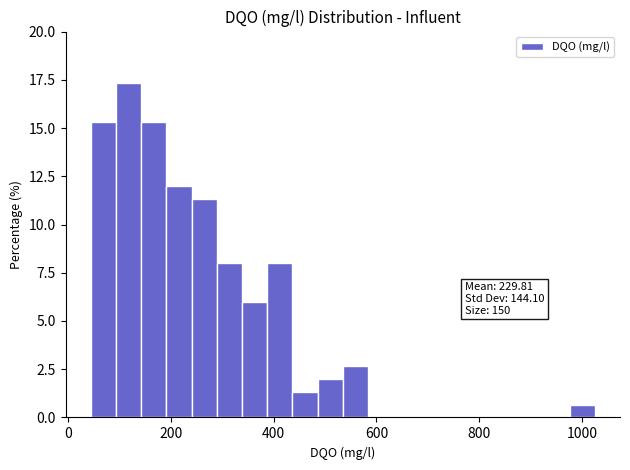

Around what value on the x-axis is the tallest bar? Give the approximate position of its centre, as read against the axis.

120